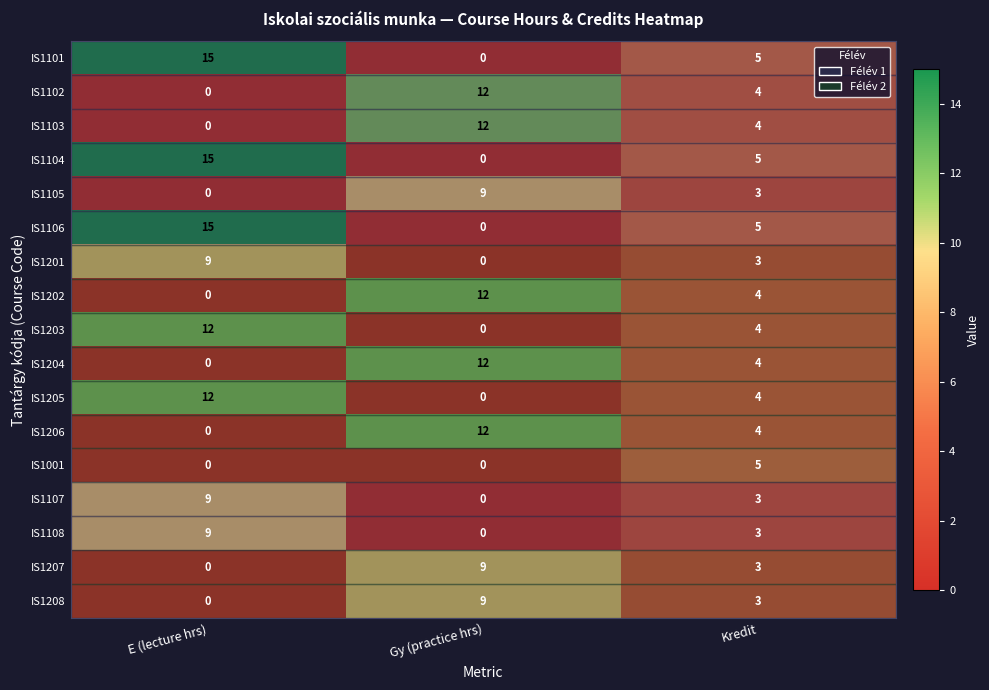

What is the difference between the maximum and minimum values in the IS1107 series?

9